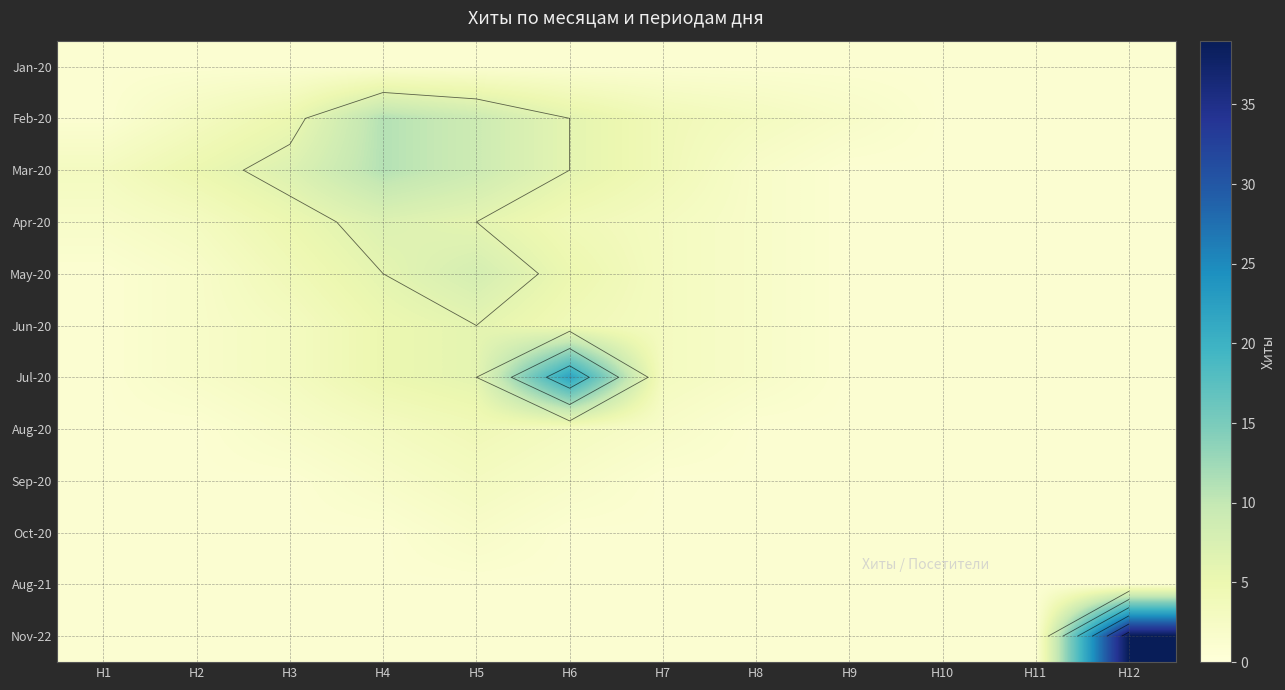

Is it true that Aug-21 equals 0 at H7?

False